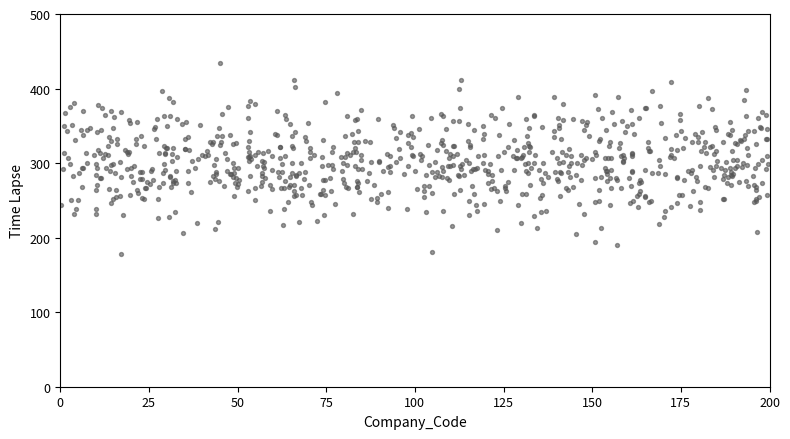

What is the range of Y values (max minus min)?

255.9